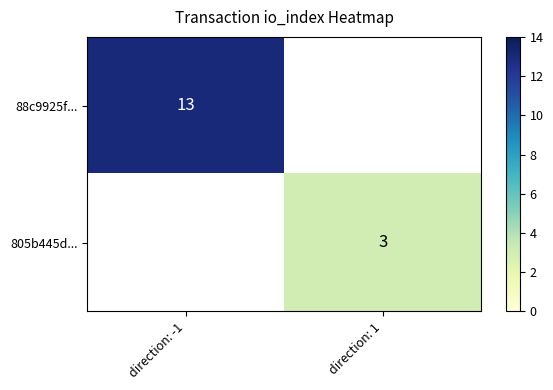

True or false: 88c9925f... has a value of 21 at direction: -1.

False